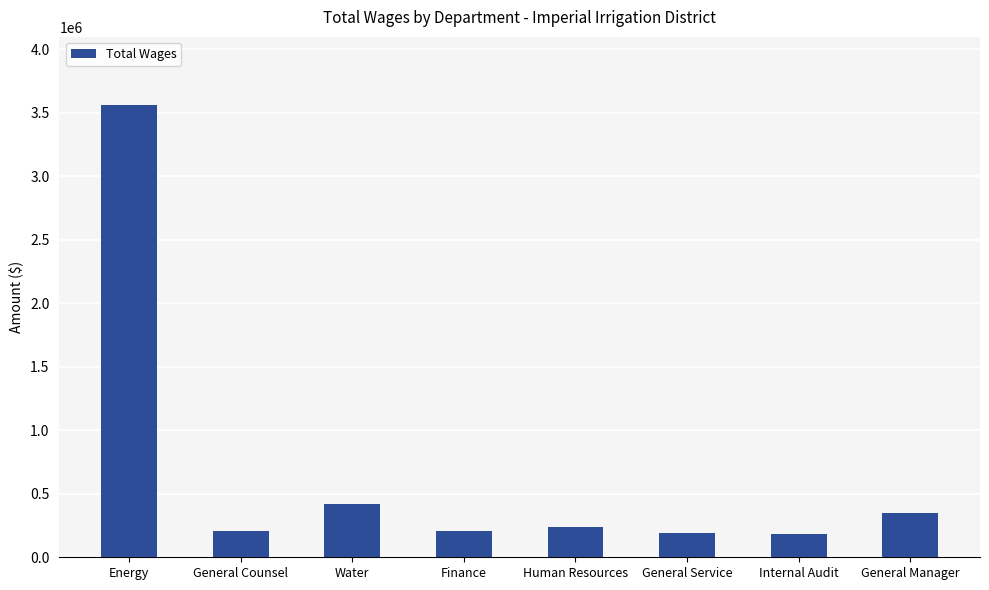

How many data points are less than 238116?

4